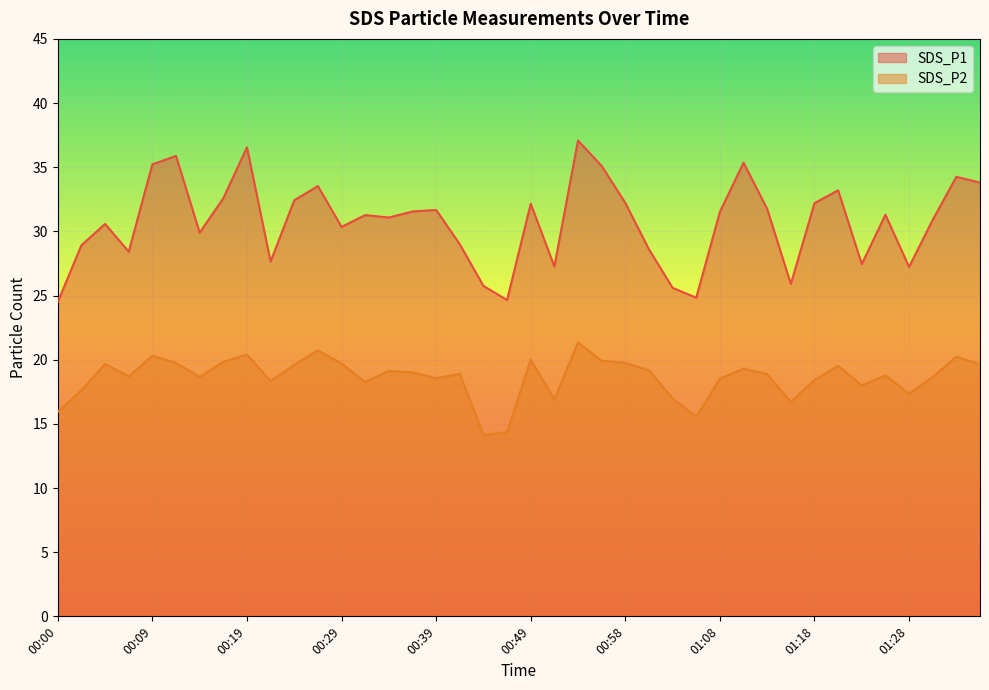

True or false: SDS_P2 and SDS_P1 intersect in this chart.

False